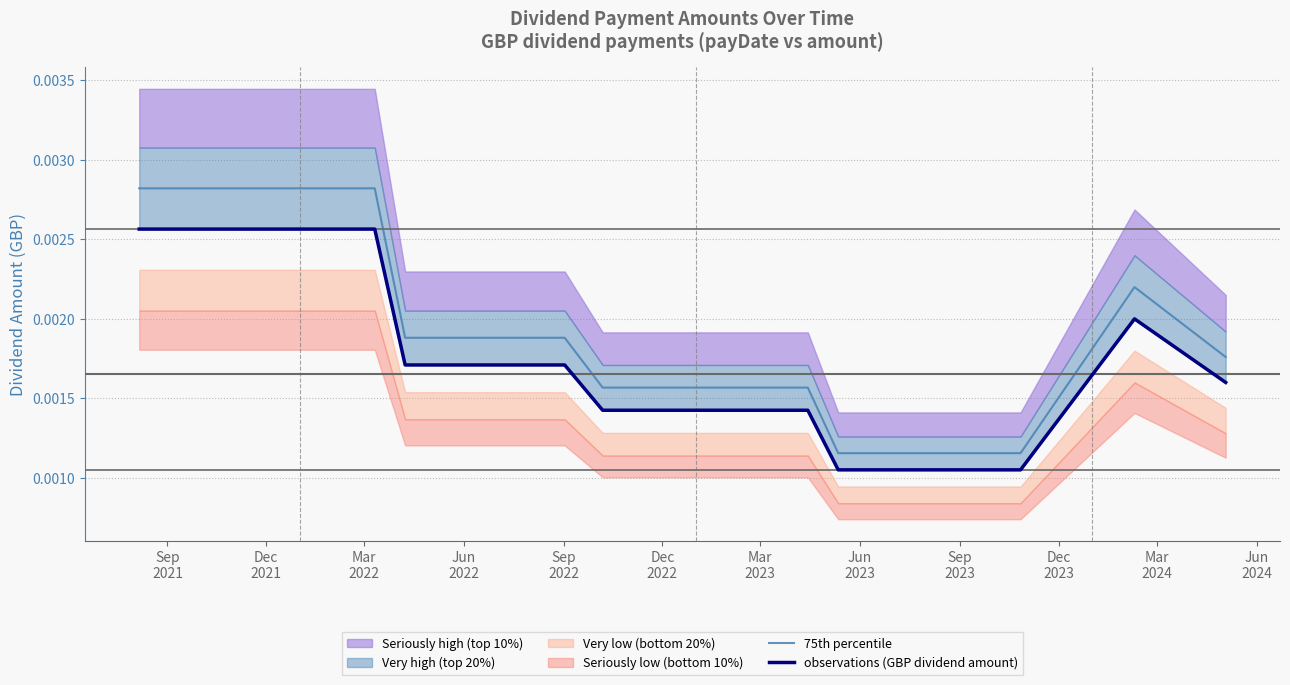

How many data points does each series have?

21